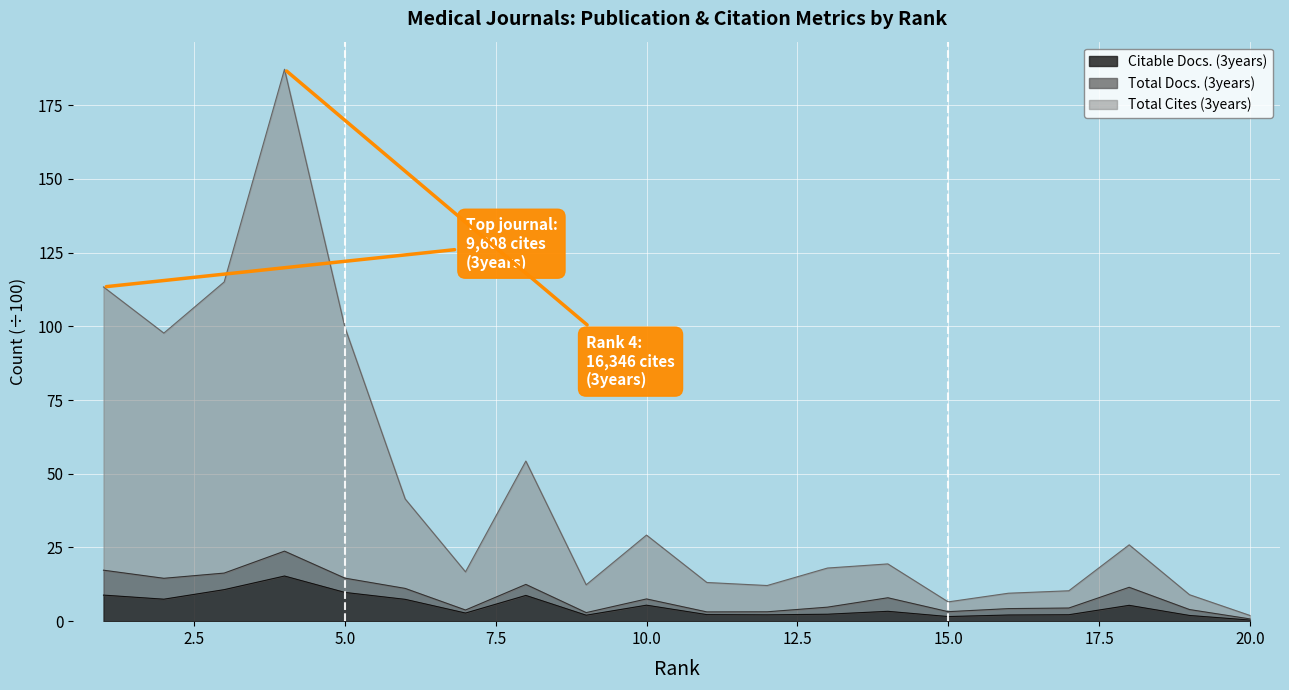

The value of Total Cites (3years) at 1 is 78.7. True or false?

False